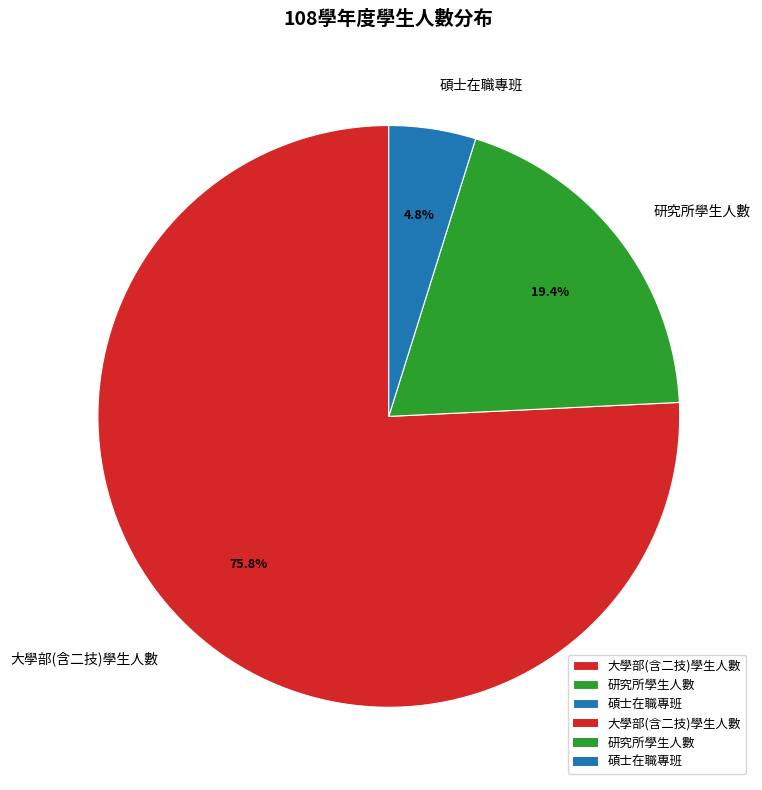

Combined, do 碩士在職專班 and 大學部(含二技)學生人數 account for over 50%?

Yes